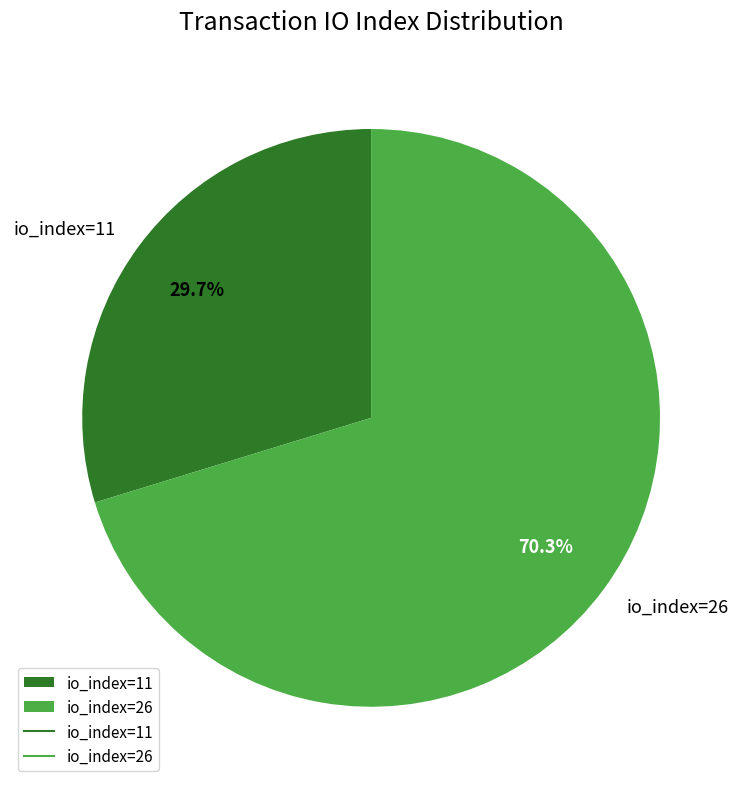

Count the number of slices in the pie.

2